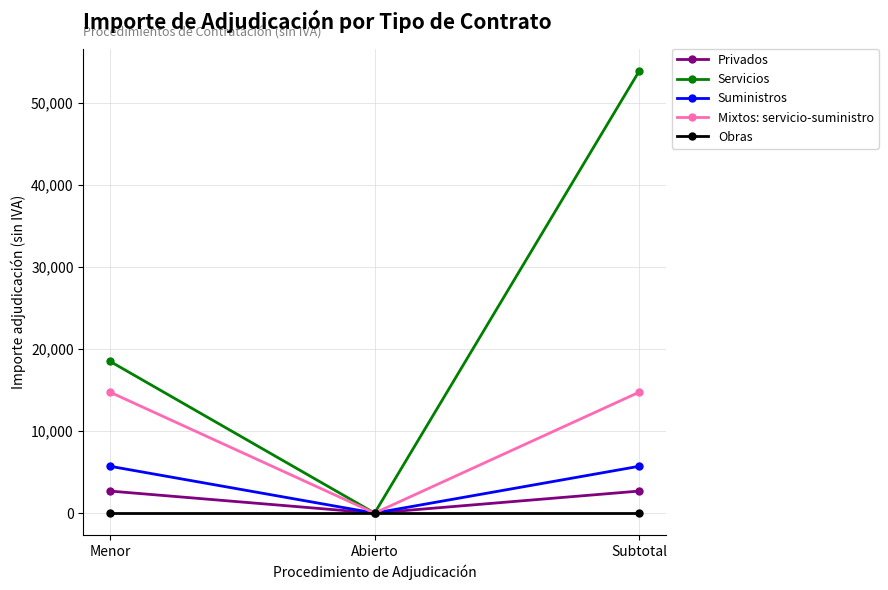

What is the value of the Mixtos: servicio-suministro point at the 1st from the left?

14745.0